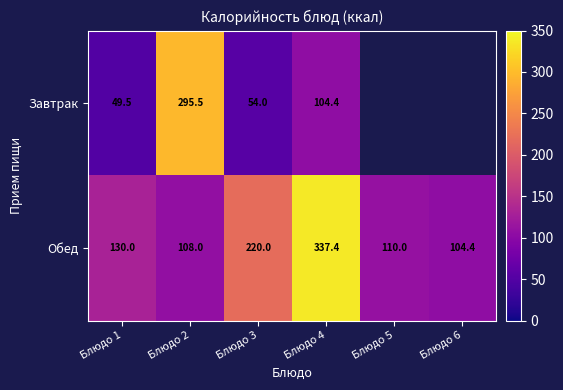

Is the value of Обед at Блюдо 1 greater than the value of Завтрак at Блюдо 2?

No